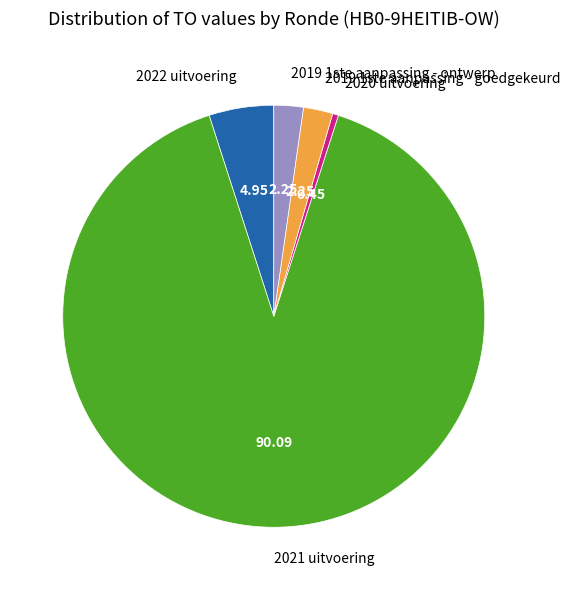

Which slice is the largest?

2021 uitvoering